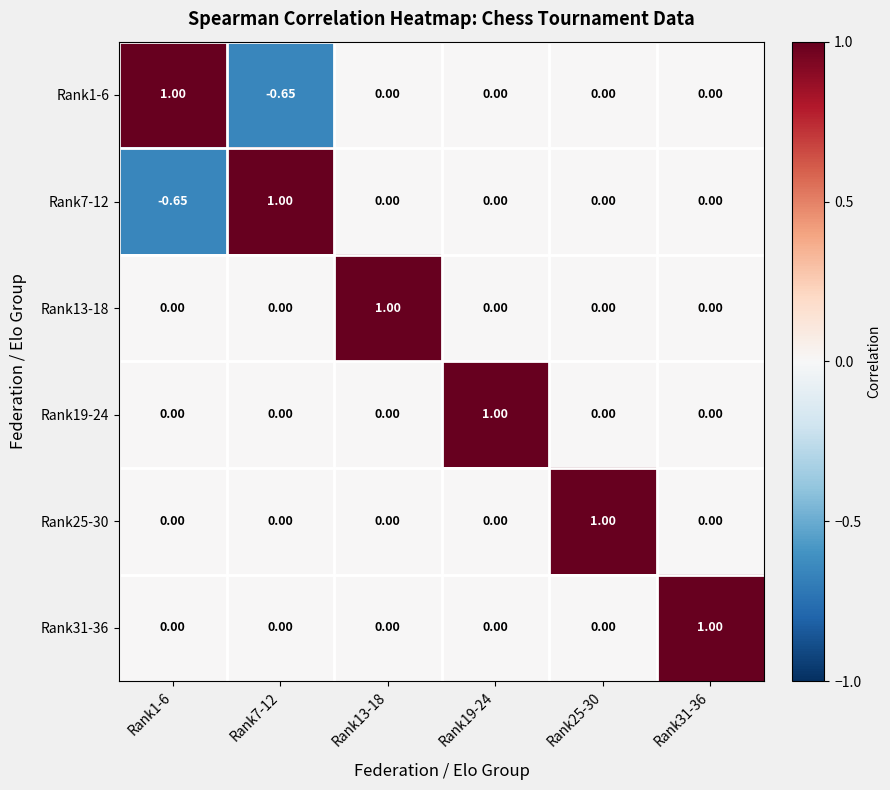

Is the value of Rank25-30 at Rank31-36 greater than the value of Rank31-36 at Rank31-36?

No